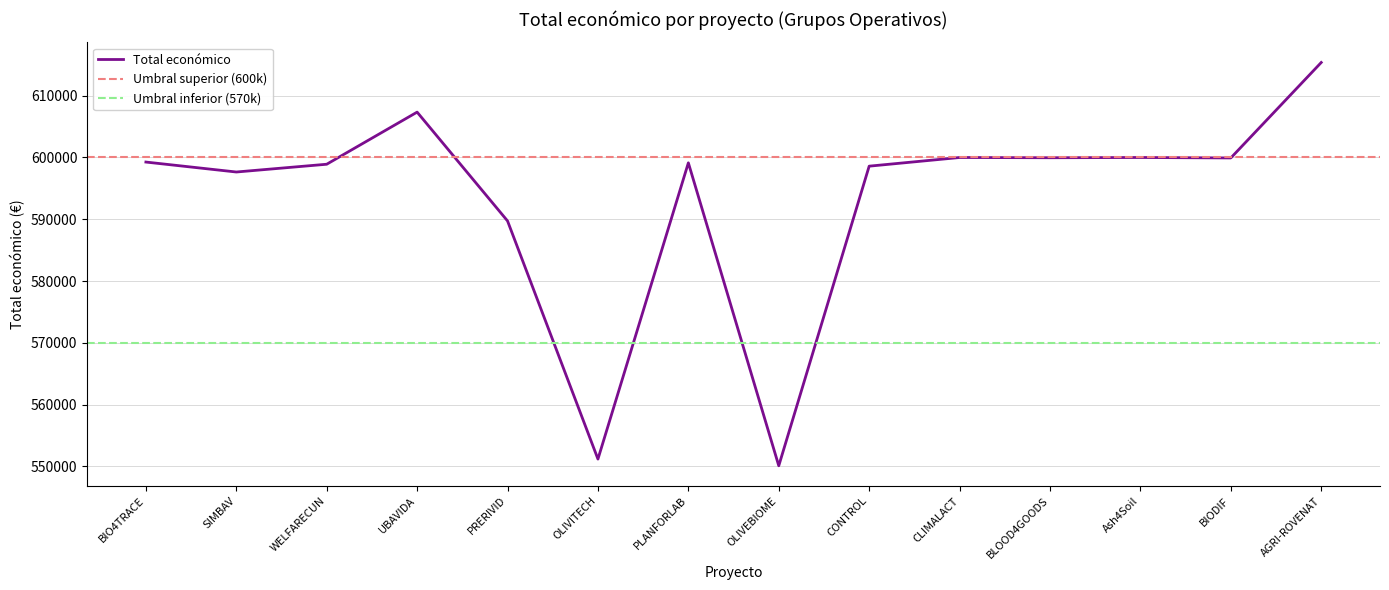

Which has a higher value, UBAVIDA or CLIMALACT?

UBAVIDA